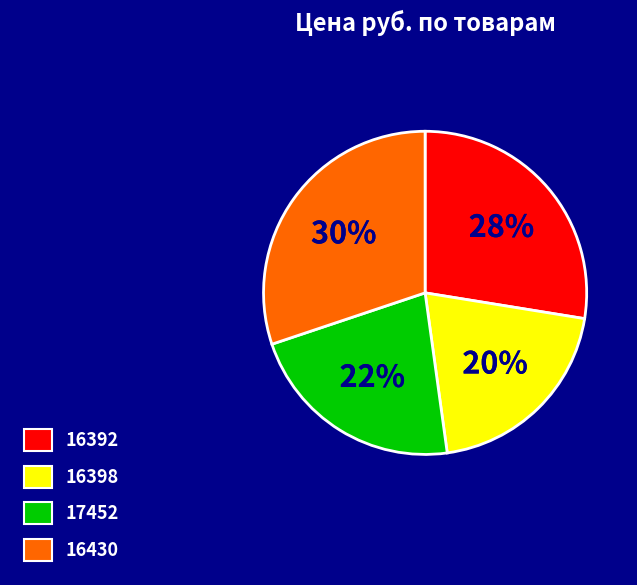

To the nearest percent, what percentage of the pie is 16398?

20%